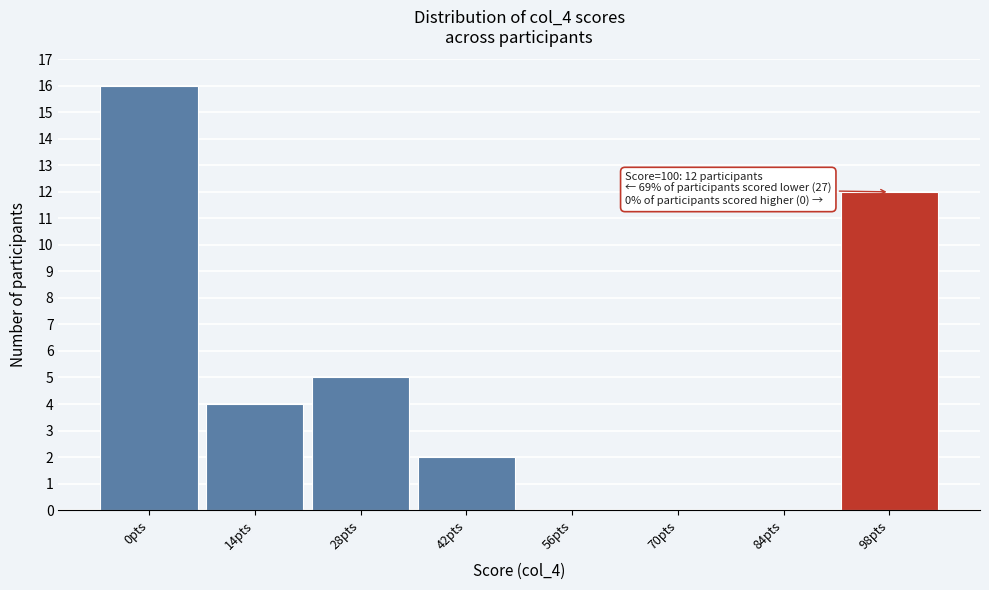

Which range on the x-axis has the tallest bar?

-7 to 7